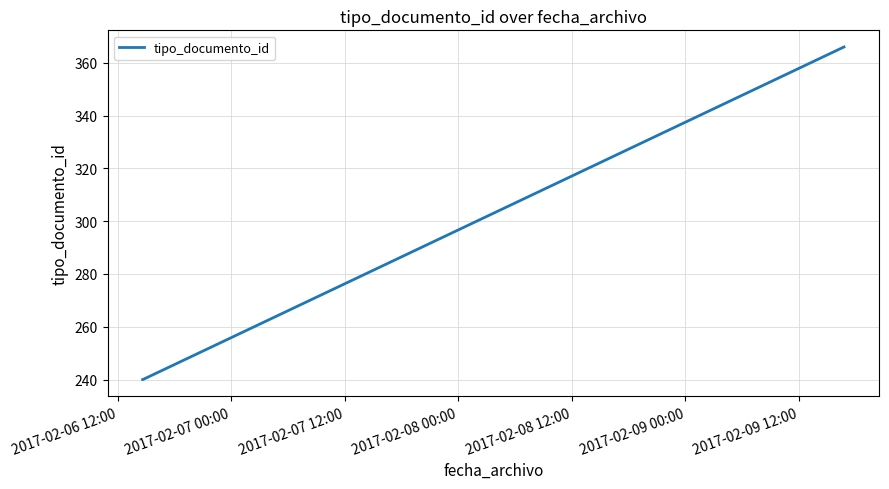

What is the difference between the maximum and second lowest values?

126